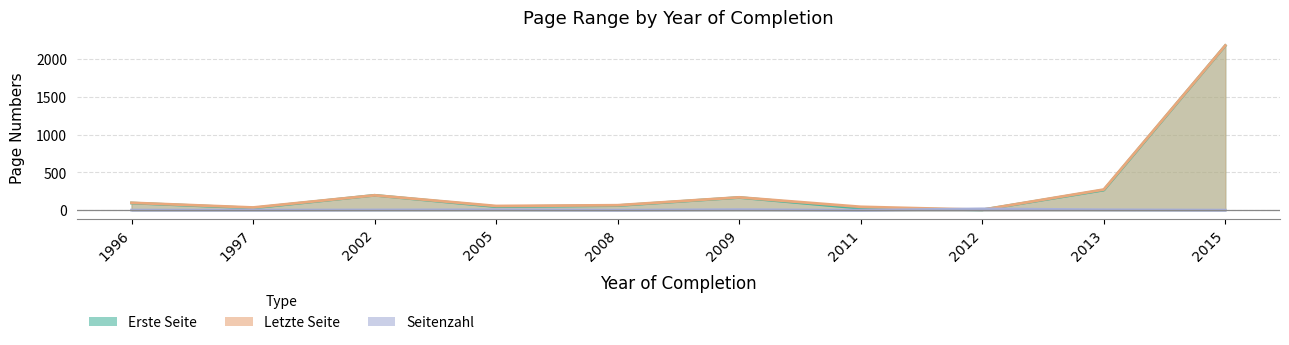

How many lines are shown in the chart?

3